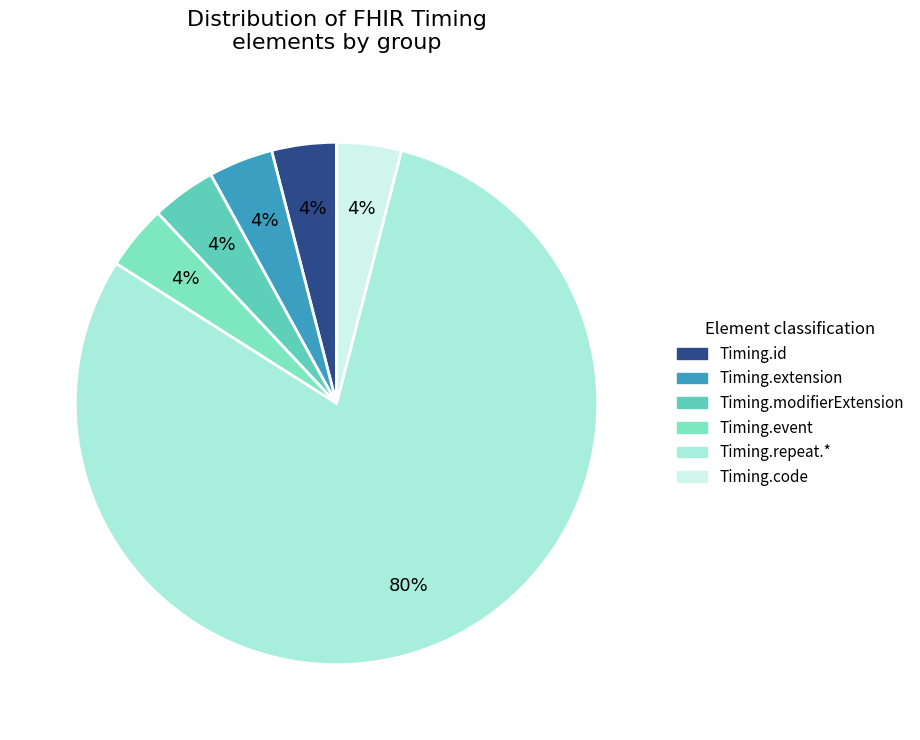

Count the number of slices in the pie.

6